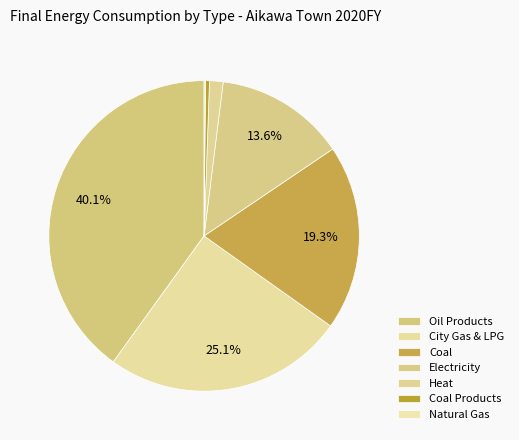

What is the total percentage of Natural Gas and Heat?

1.6%